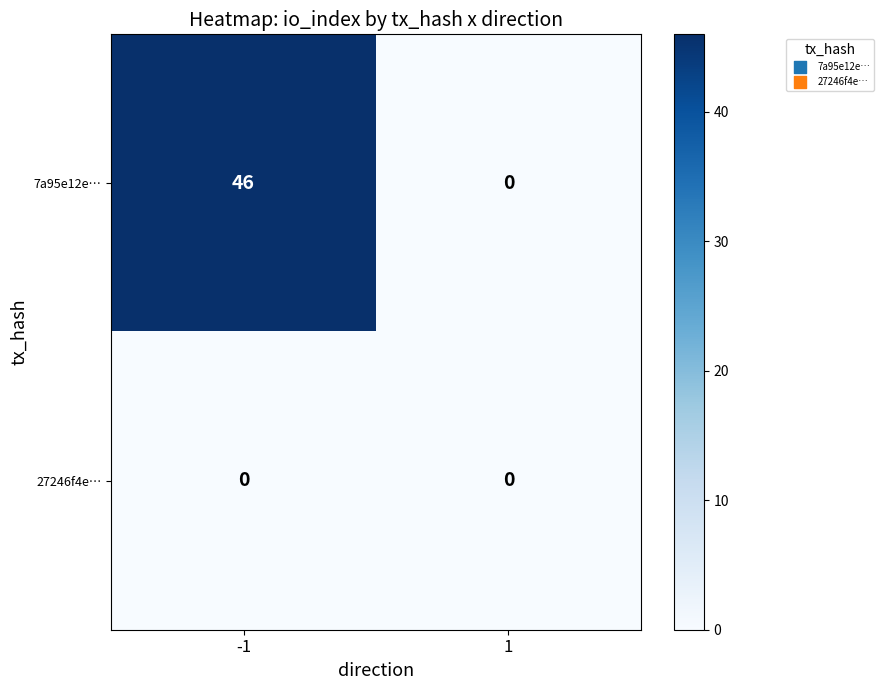

Rank the series at -1 from highest to lowest value.

7a95e12e…, 27246f4e…